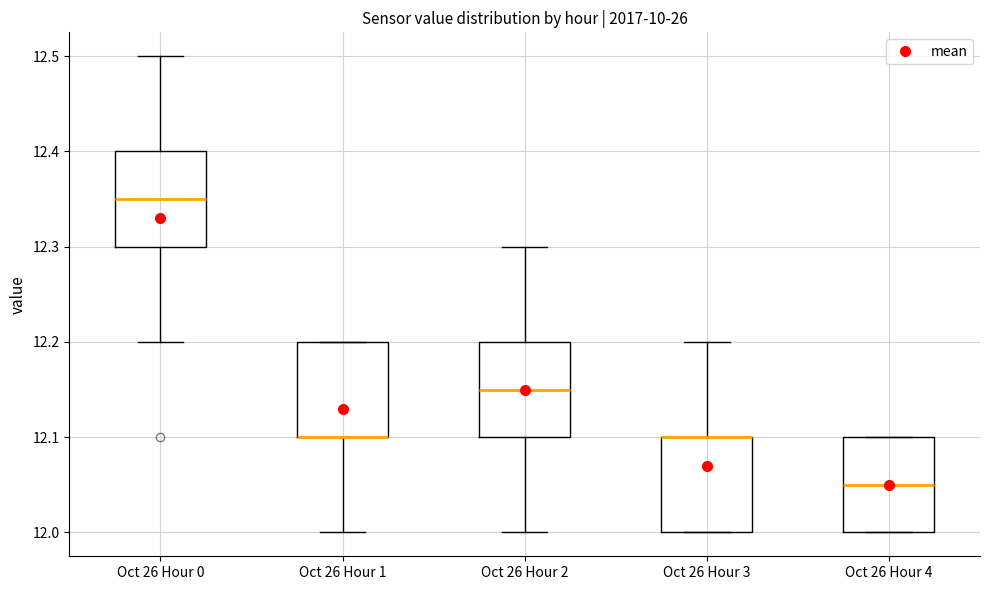

Where is the lower edge of the box for Oct 26 Hour 0 on the y-axis? The values are not printed on the chart, so give them approximately, as read against the axis.

12.30